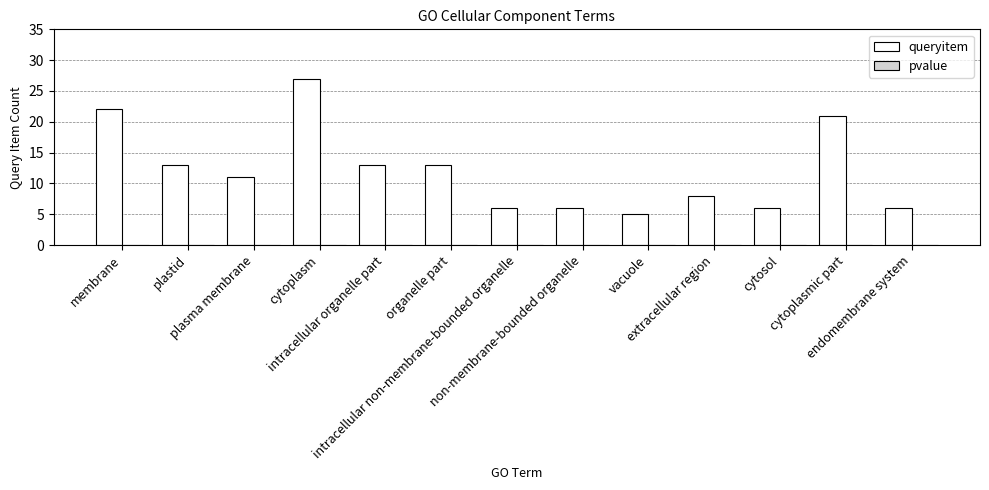

What is the sum of all queryitem values?

157.0